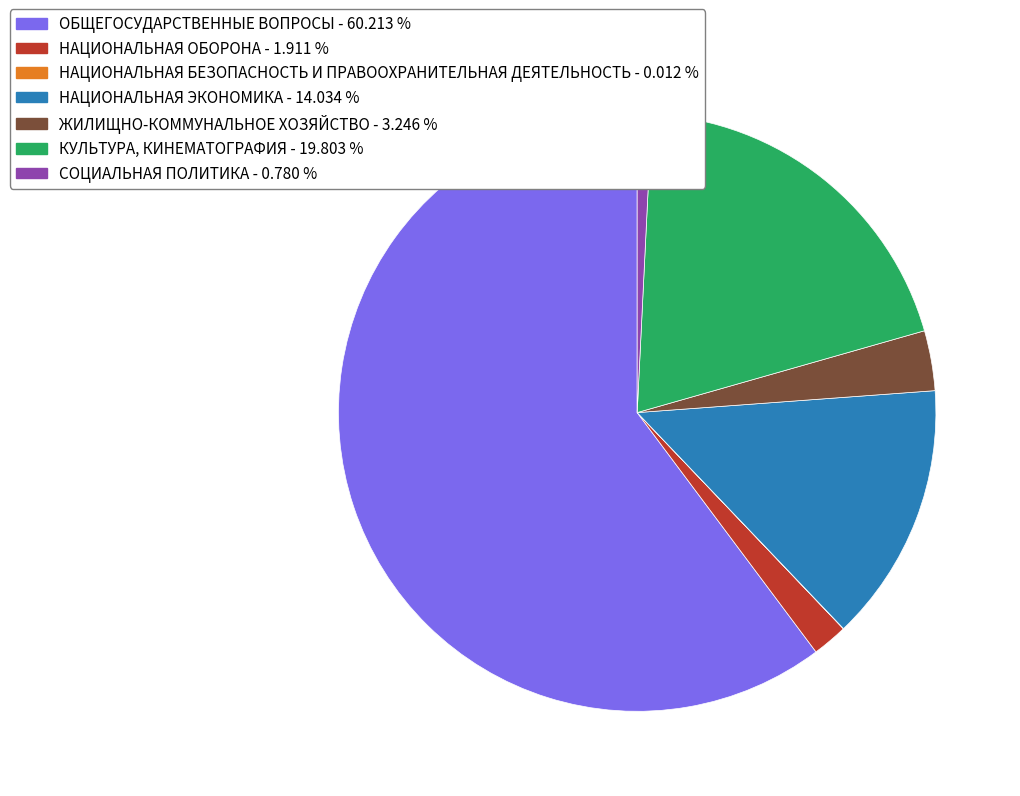

Which has a higher value, НАЦИОНАЛЬНАЯ ОБОРОНА or КУЛЬТУРА, КИНЕМАТОГРАФИЯ?

КУЛЬТУРА, КИНЕМАТОГРАФИЯ